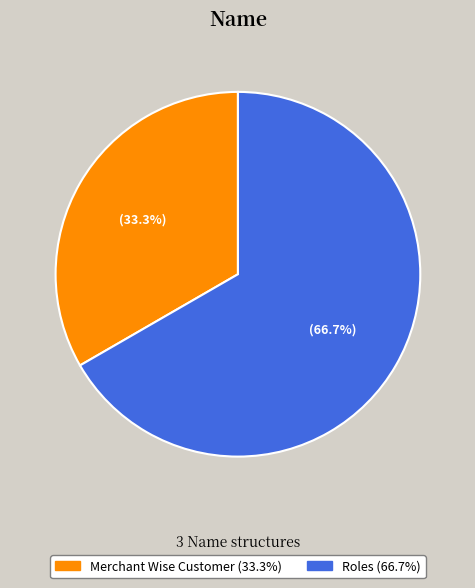

Does any single category account for the majority?

Yes